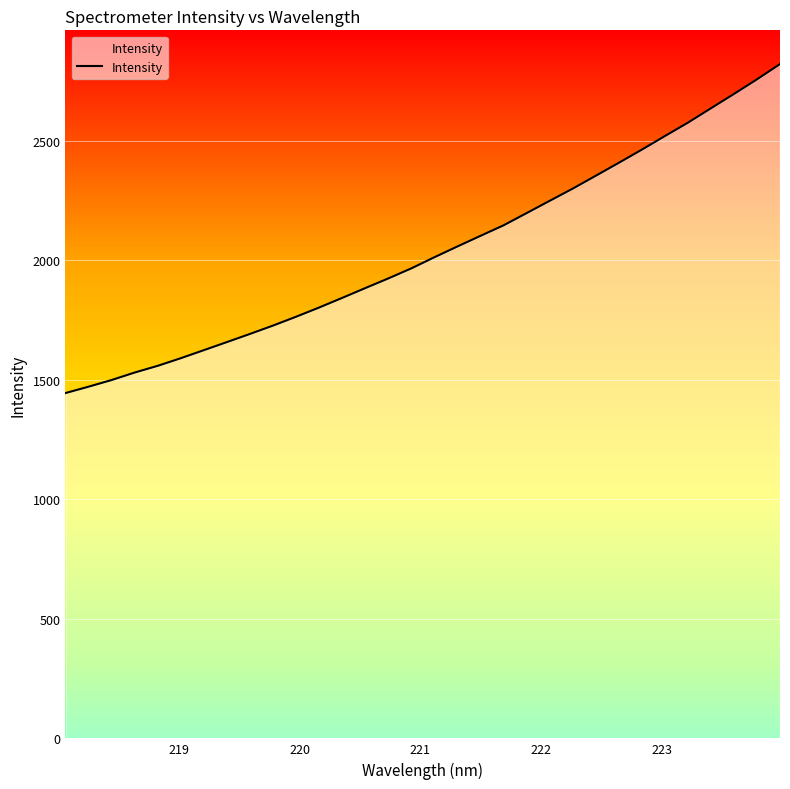

What is the minimum value shown in the chart?

1444.3